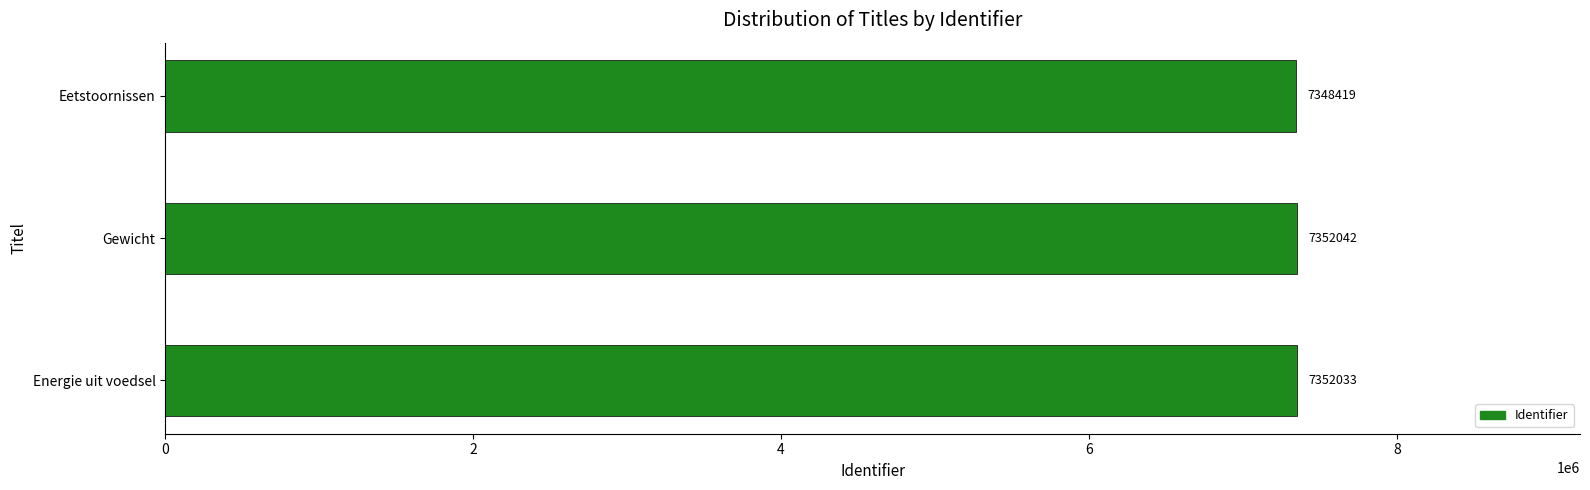

How many bars are there in total?

3